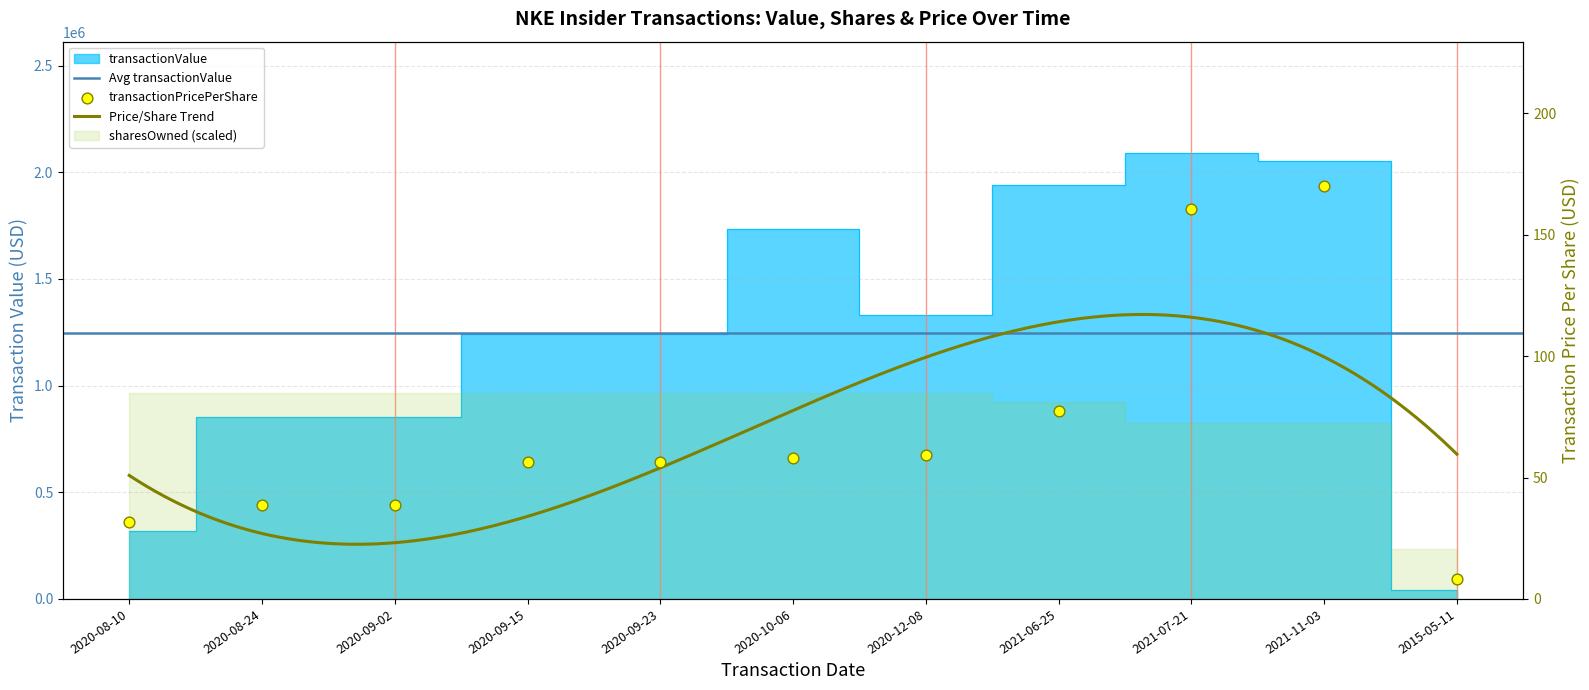

Which series has the largest total across all categories?

transactionValue